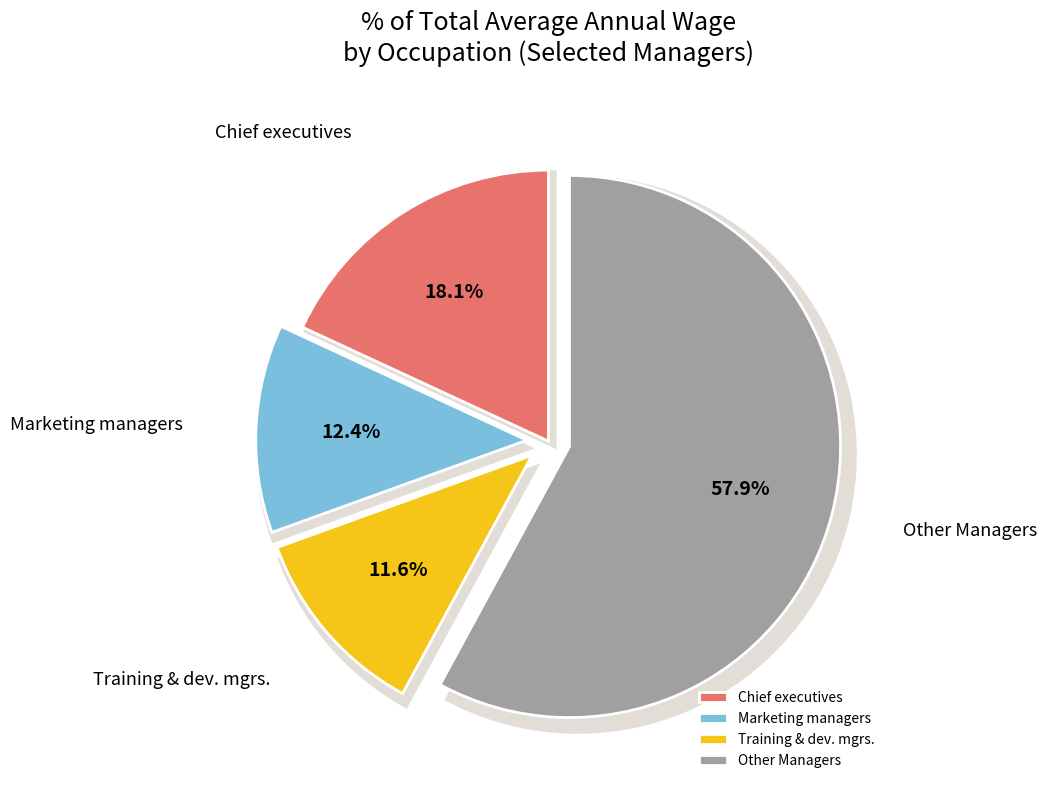

Do Marketing managers and Sales managers together represent more than half of the pie?

No